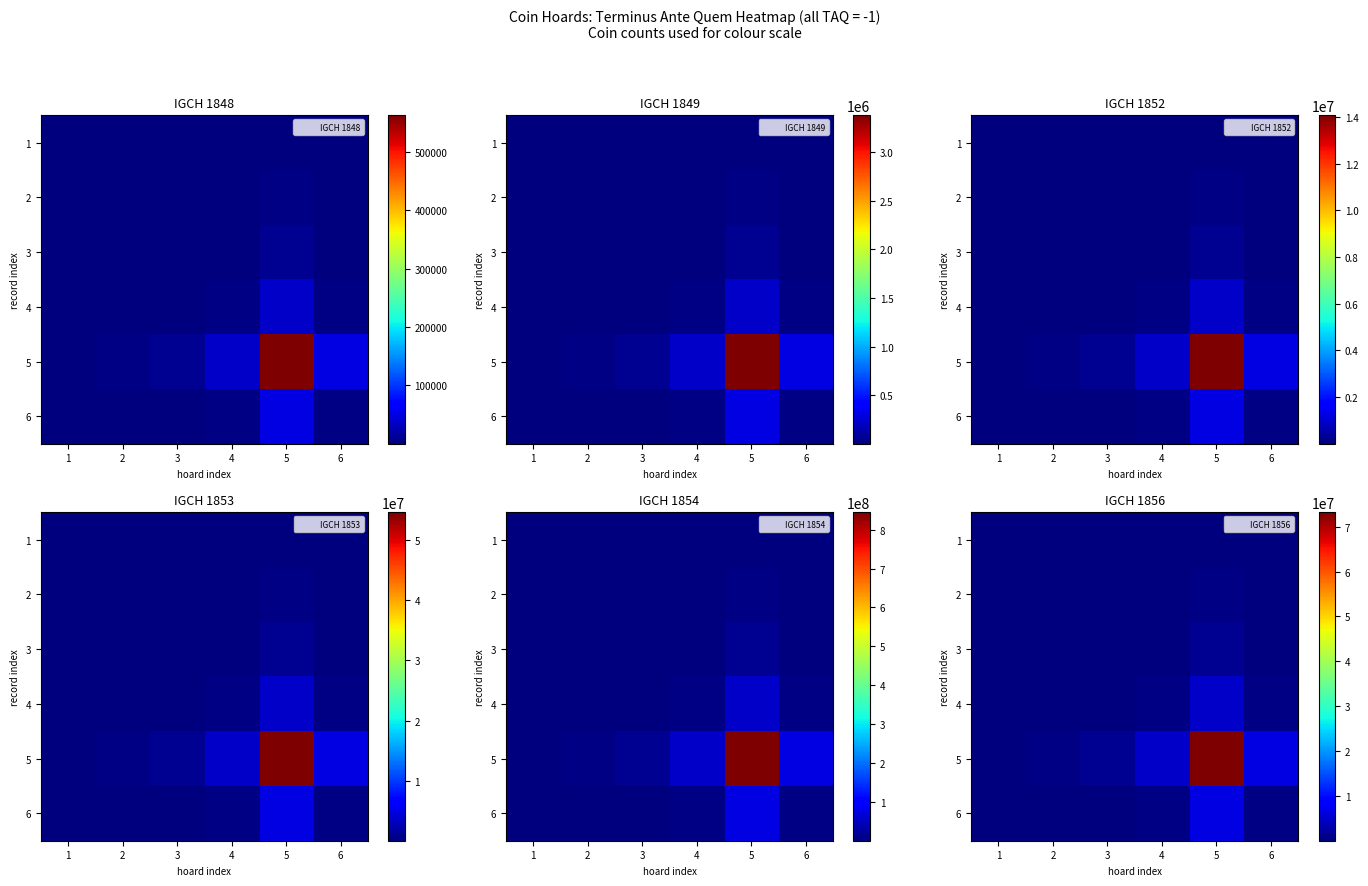

Is it true that 3 equals 82810.0 at 4?

True